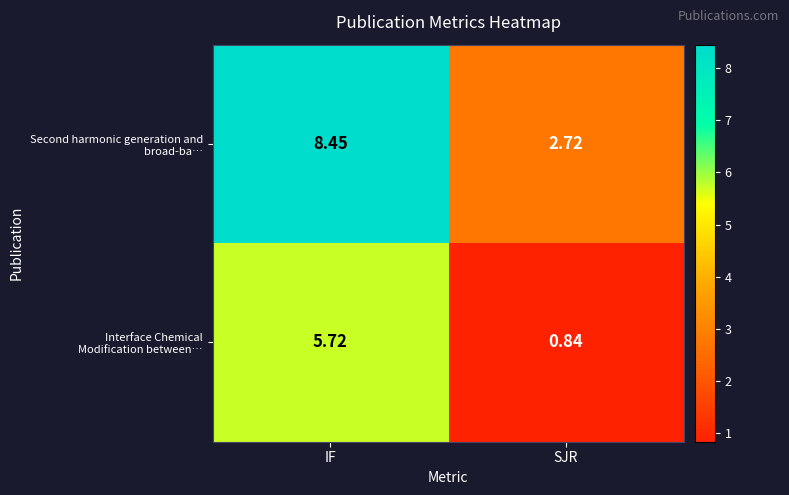

At how many categories does at least one series exceed 4?

1